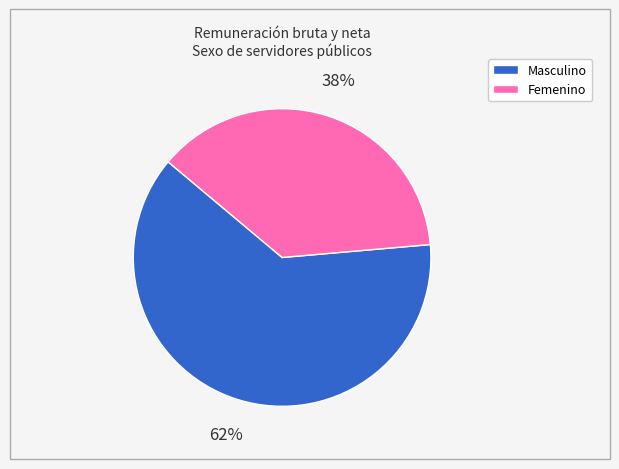

Is there any slice that represents more than half of the pie?

Yes